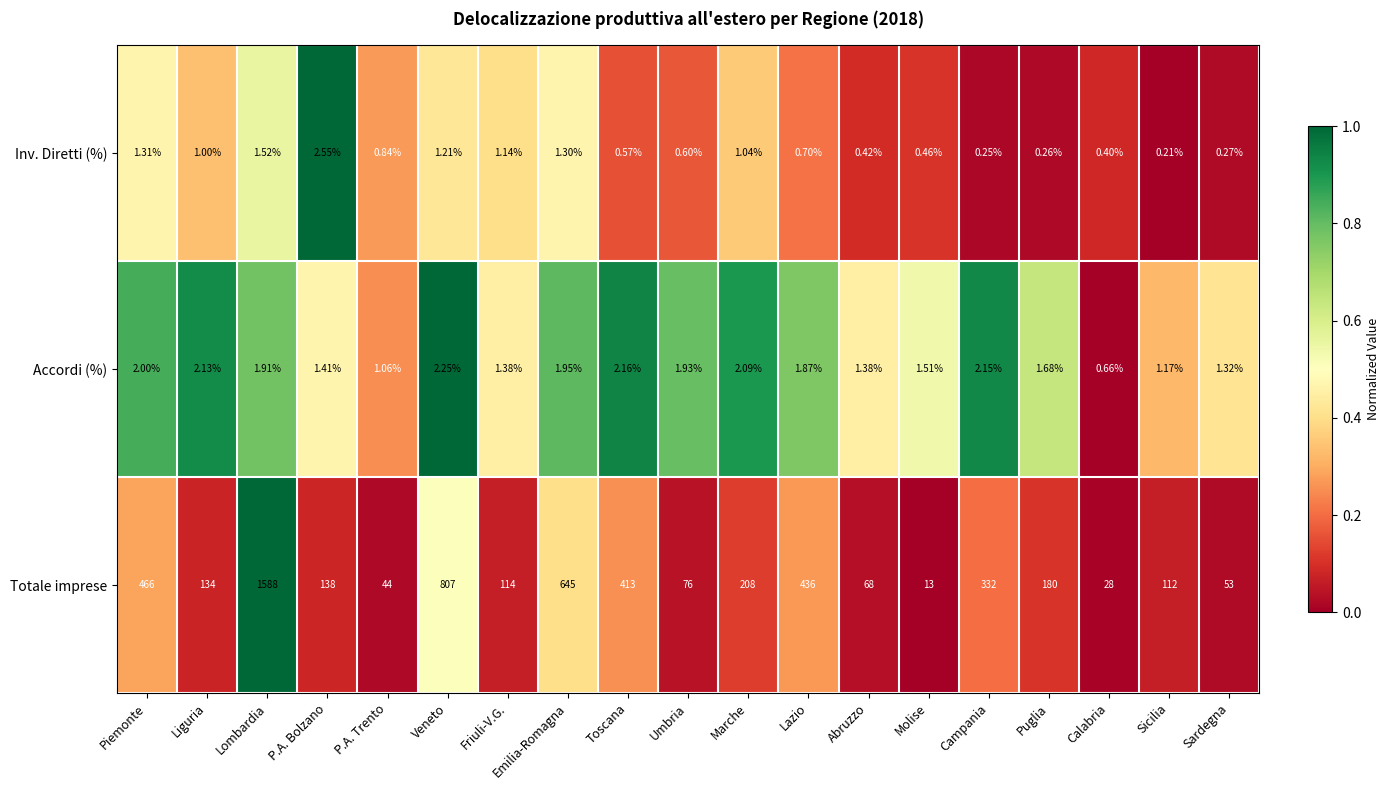

At Liguria, list the series in order from largest to smallest.

Totale imprese, Accordi (%), Inv. Diretti (%)